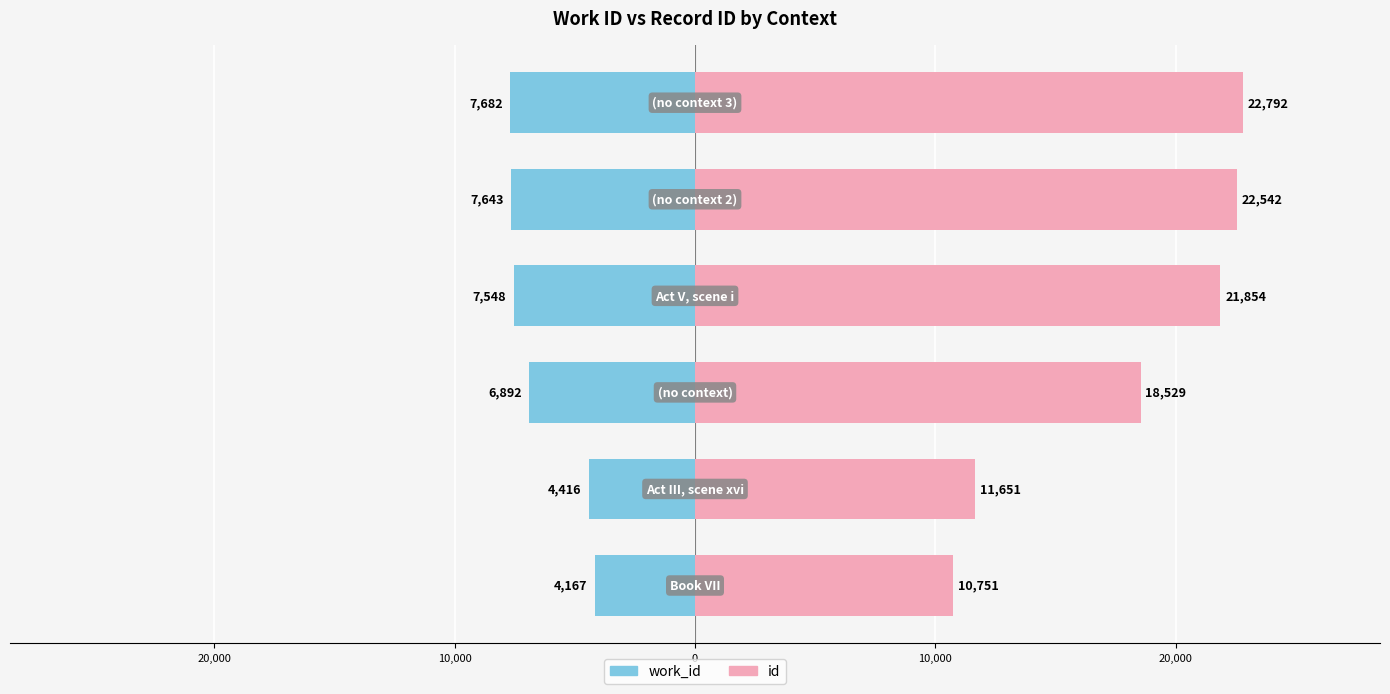

Count the number of data series in this chart.

2